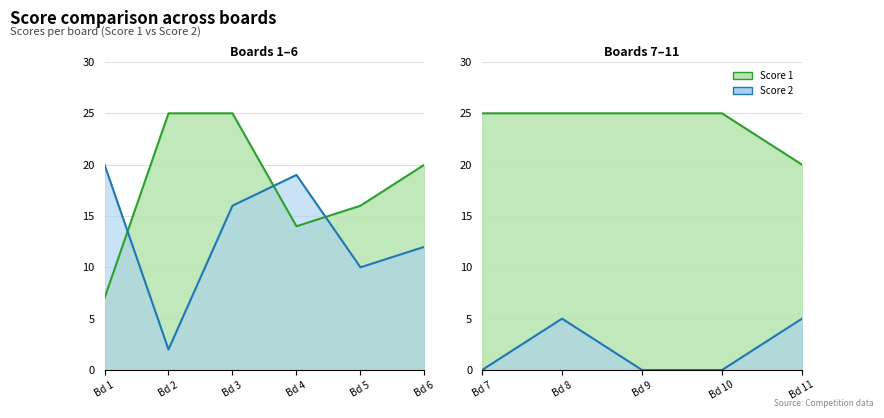

How many series are shown in this chart?

2